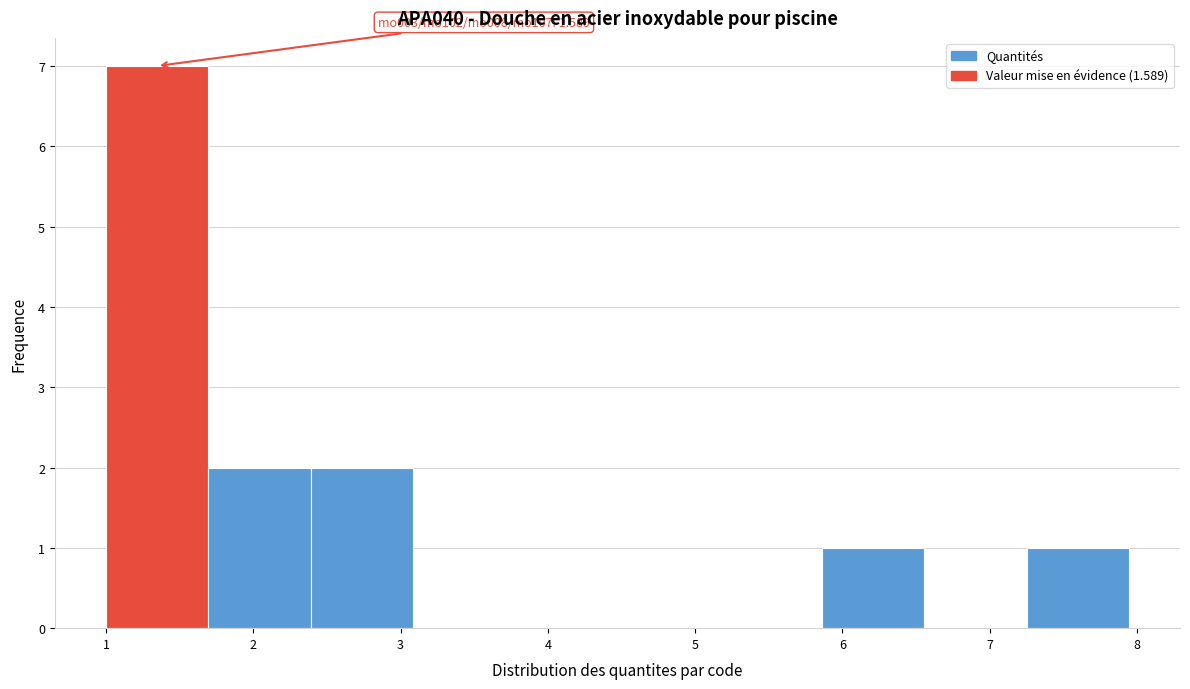

Over which range of the x-axis is the bar tallest?

1.0 to 1.7